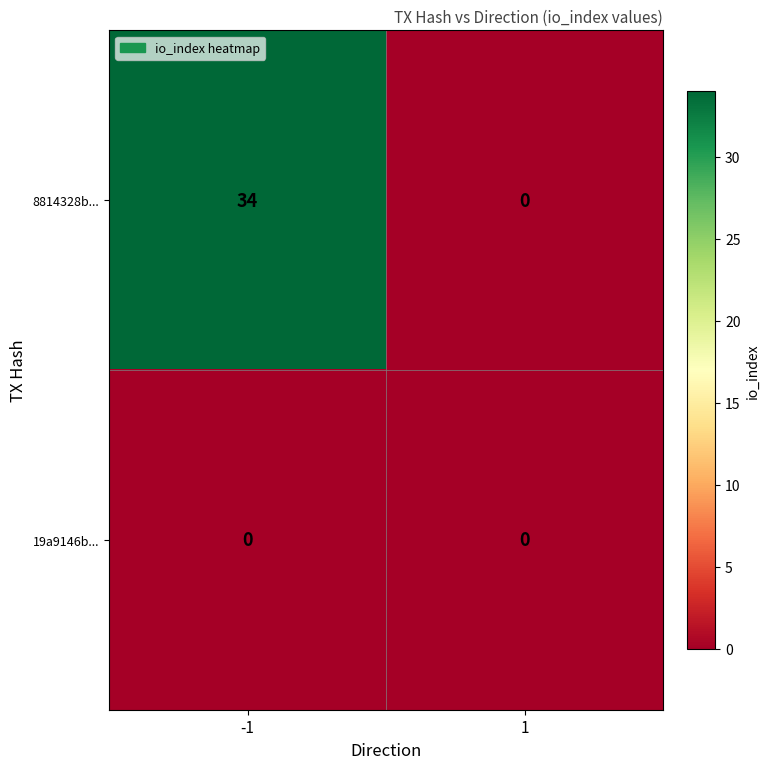

Rank the series at -1 from lowest to highest value.

19a9146b..., 8814328b...